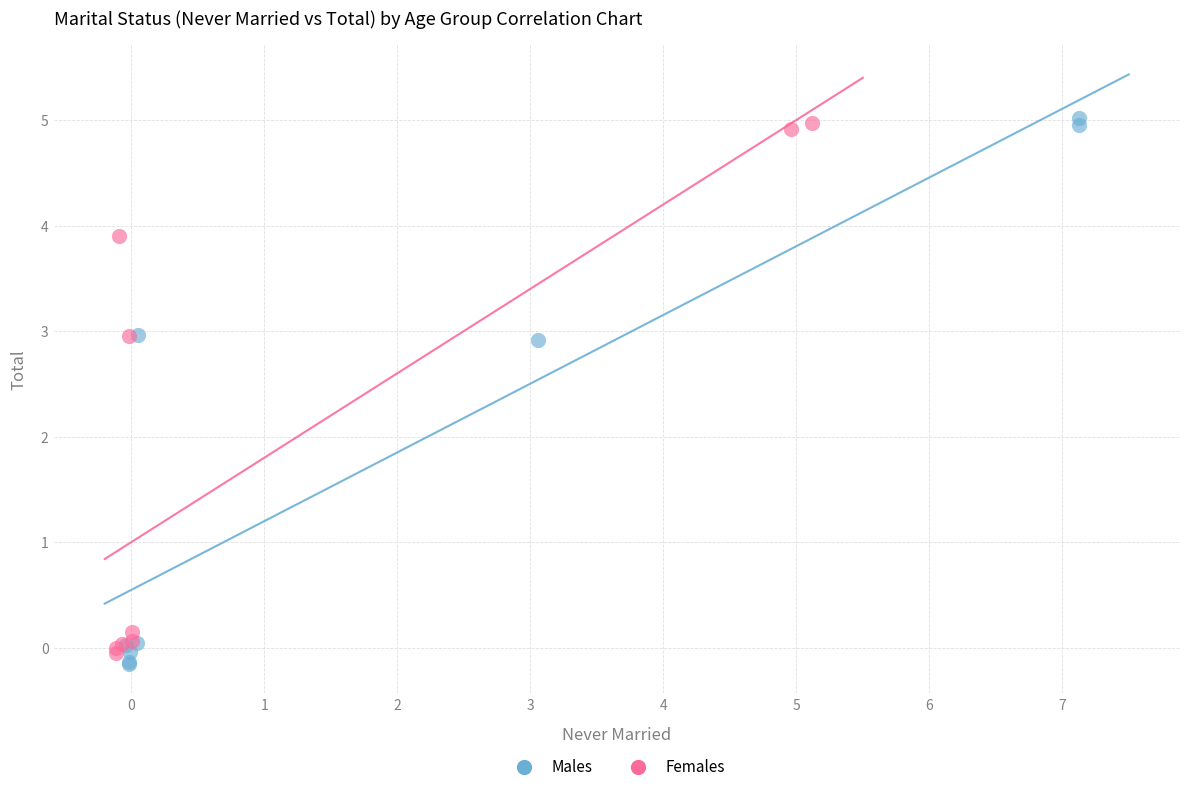

What are all the series names shown in the legend?

Males, Females